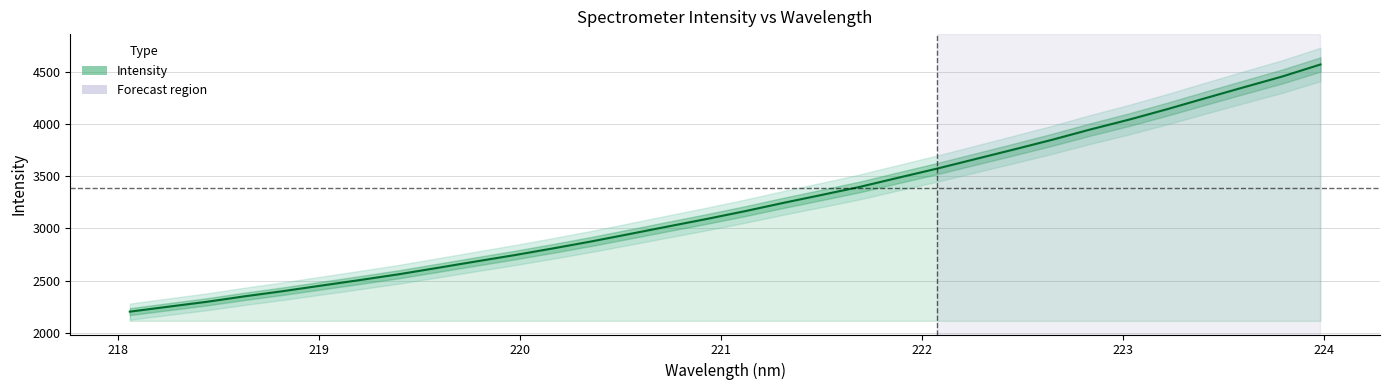

What is the maximum value for Intensity?

4567.4